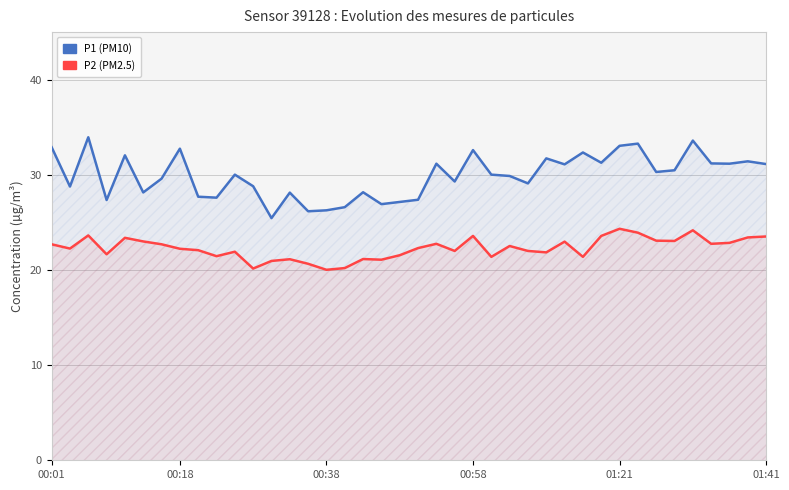

What is the spread (max minus min) of values at 28?

8.1